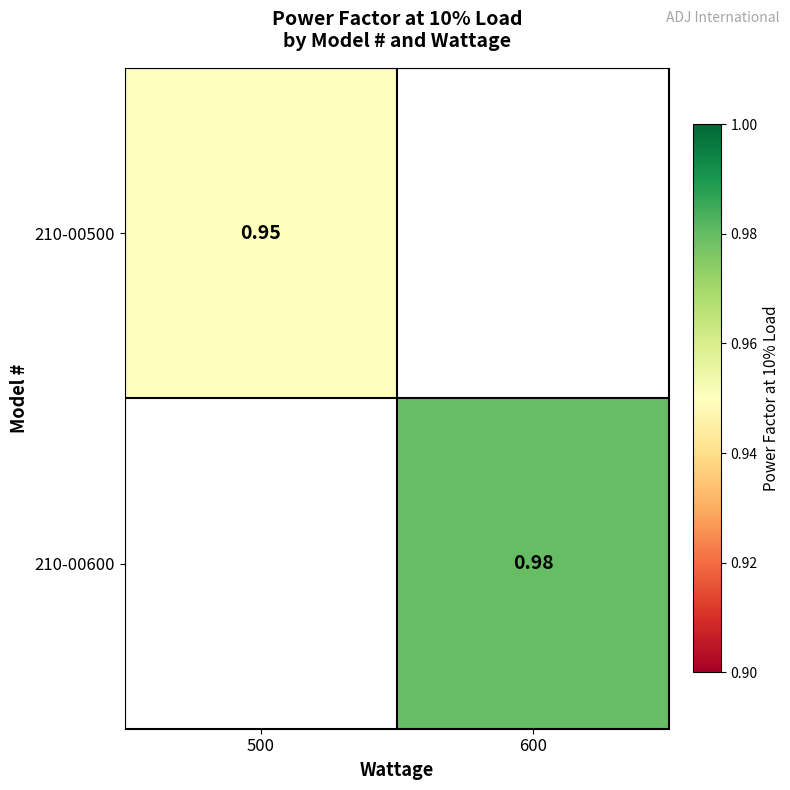

Is the value of 210-00600 at 600 greater than the value of 210-00500 at 500?

Yes